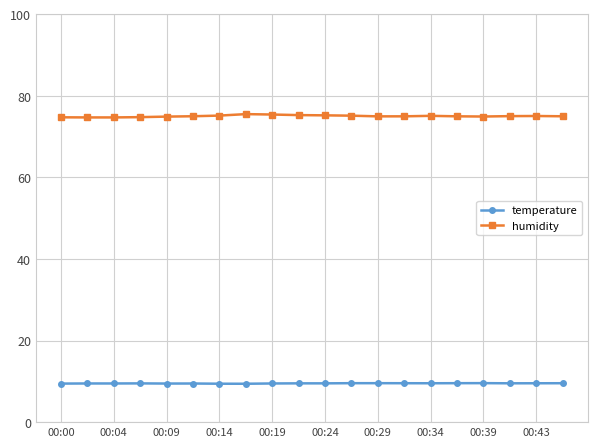

What is the smallest value displayed?

9.4